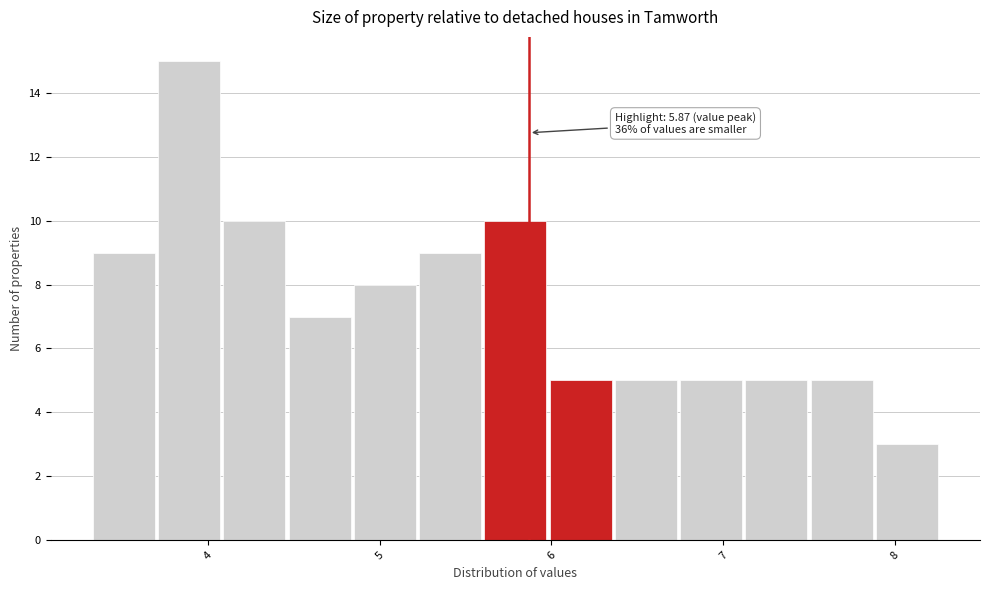

Read against the x-axis, roughly where is the centre of the tallest bar?

3.9